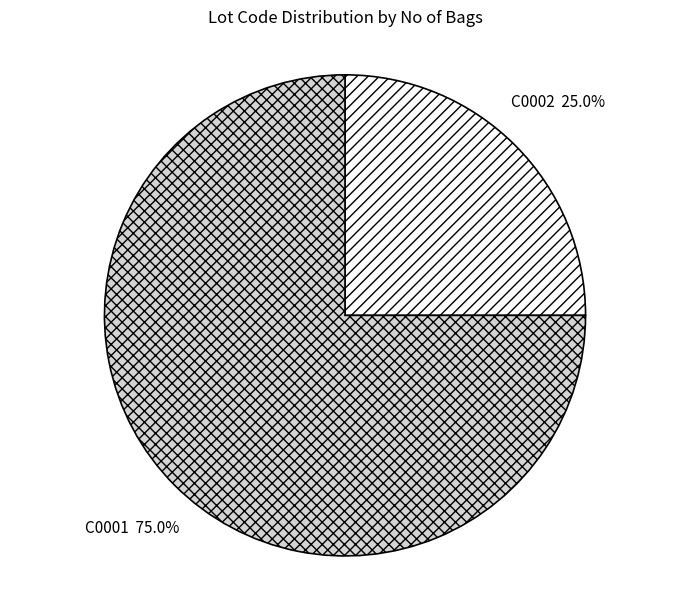

Does any single category account for the majority?

Yes